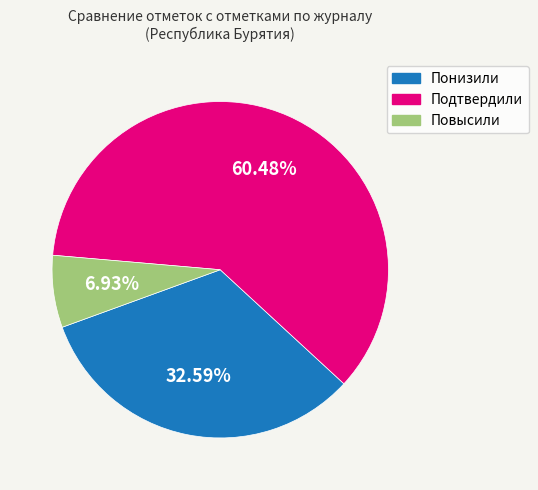

What percentage is the Подтвердили slice, to the nearest percent?

60%